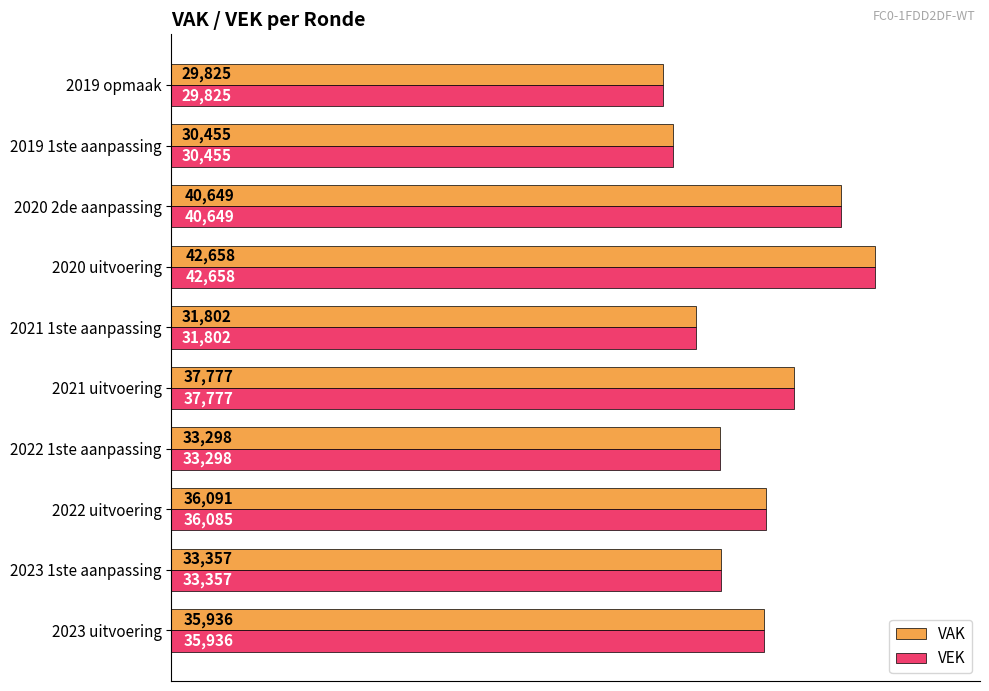

Which series has the largest total across all categories?

VAK